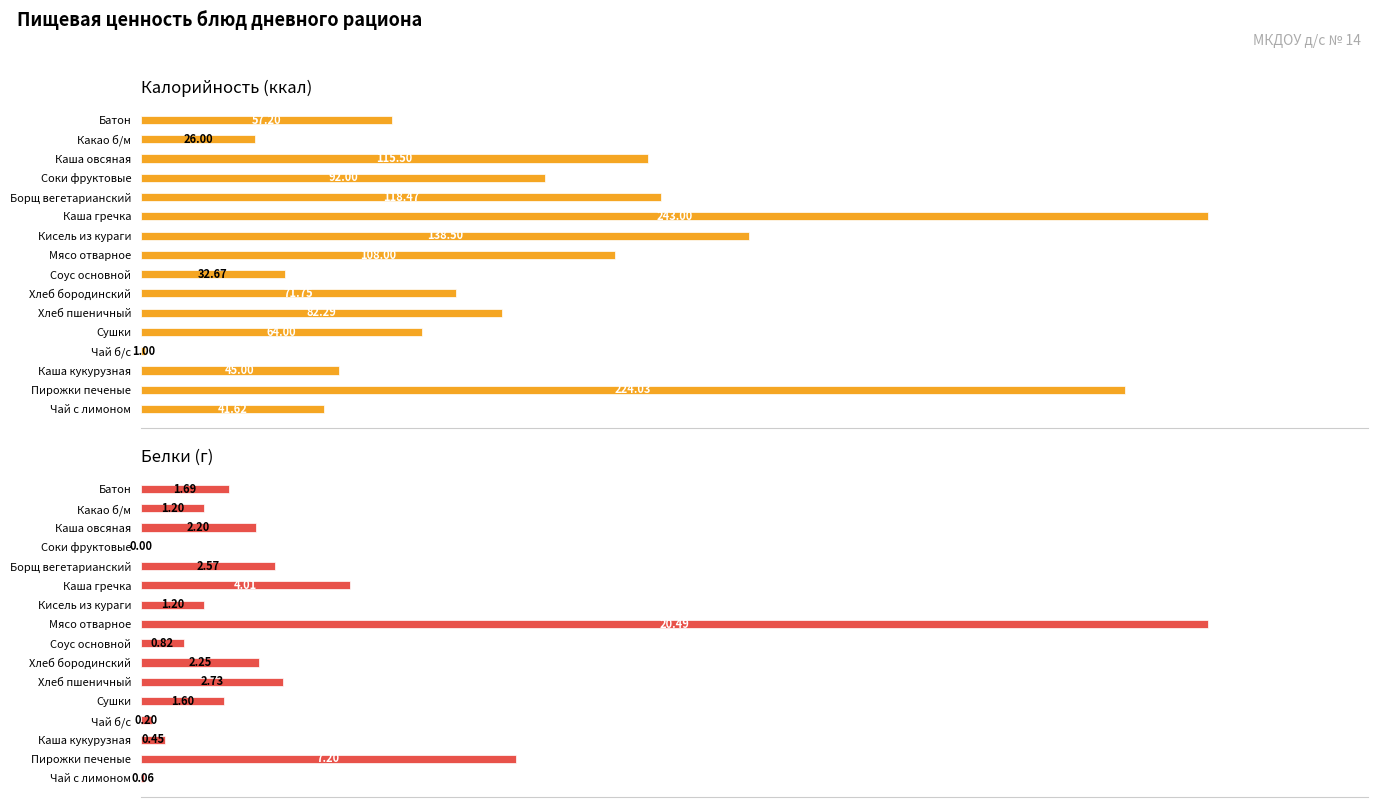

Are the bars grouped side by side (vs. stacked)?

Yes